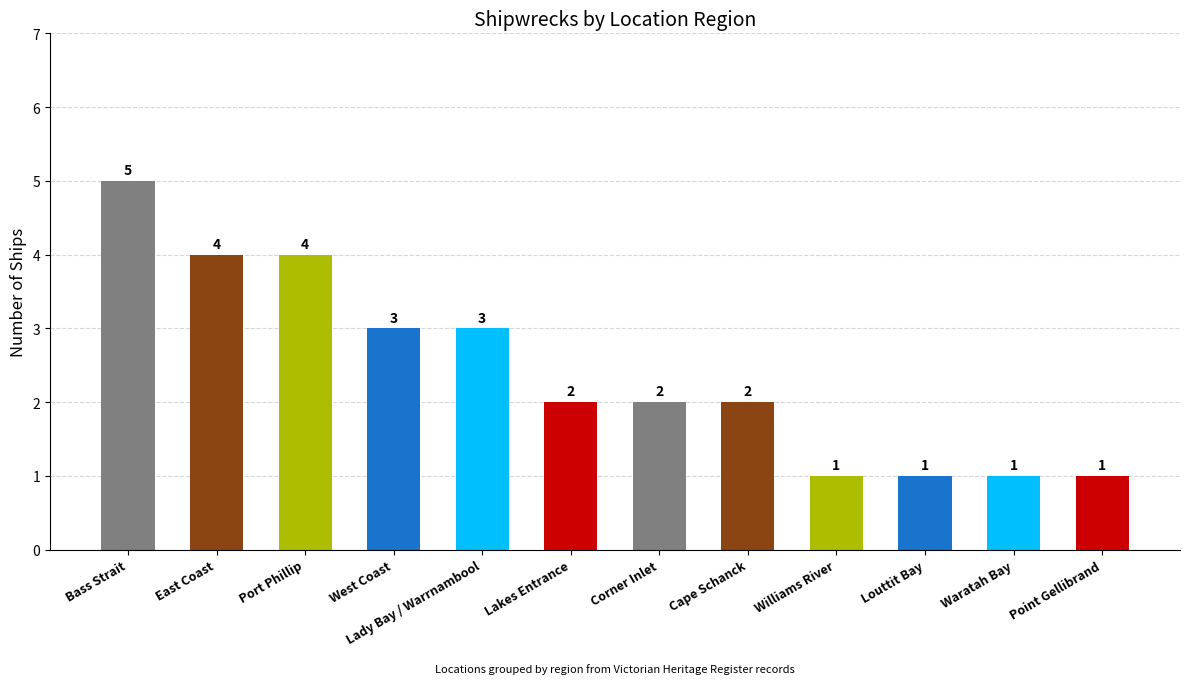

At which label does the data first exceed 2?

Bass Strait